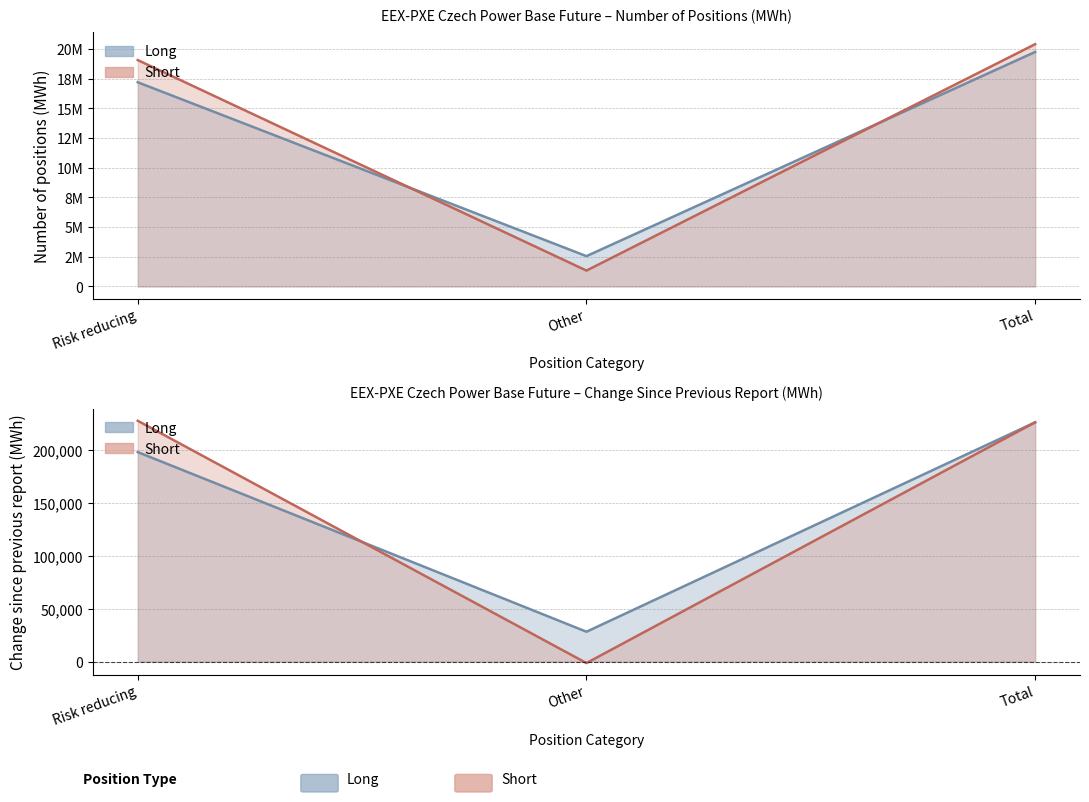

At which category does the chart reach its peak across all series?

Total